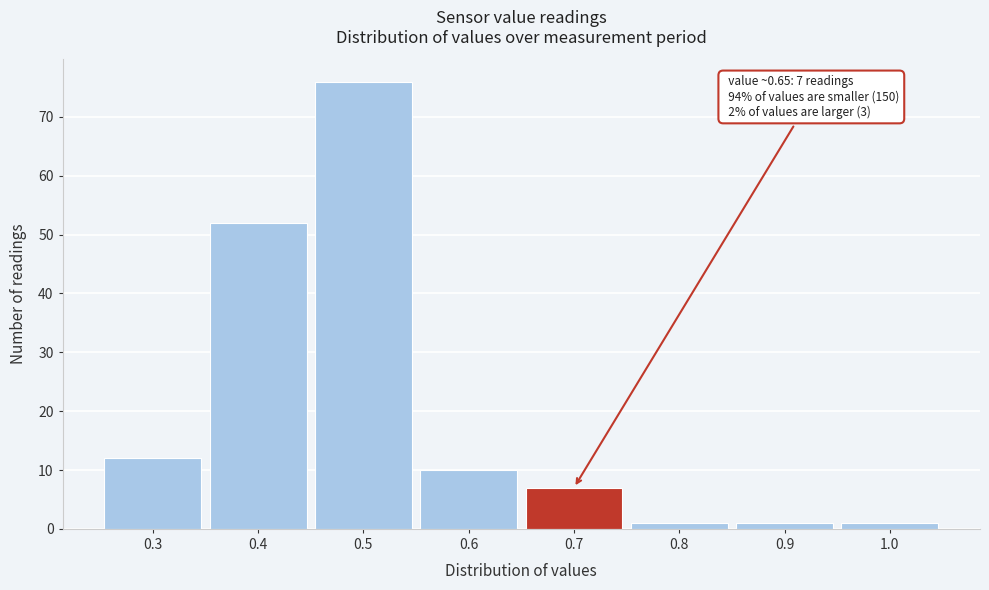

Which range on the x-axis has the tallest bar?

0.45 to 0.55